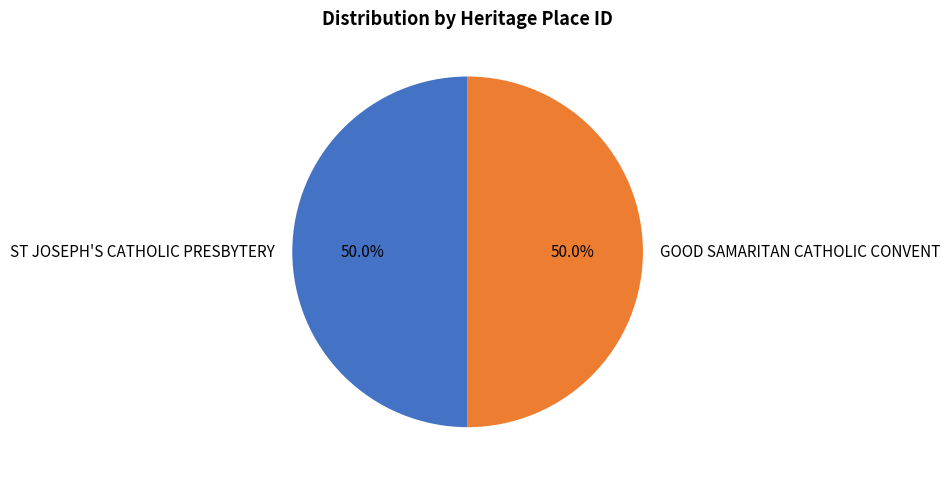

What is the ratio of the value at ST JOSEPH'S CATHOLIC PRESBYTERY to the value at GOOD SAMARITAN CATHOLIC CONVENT?

1.0